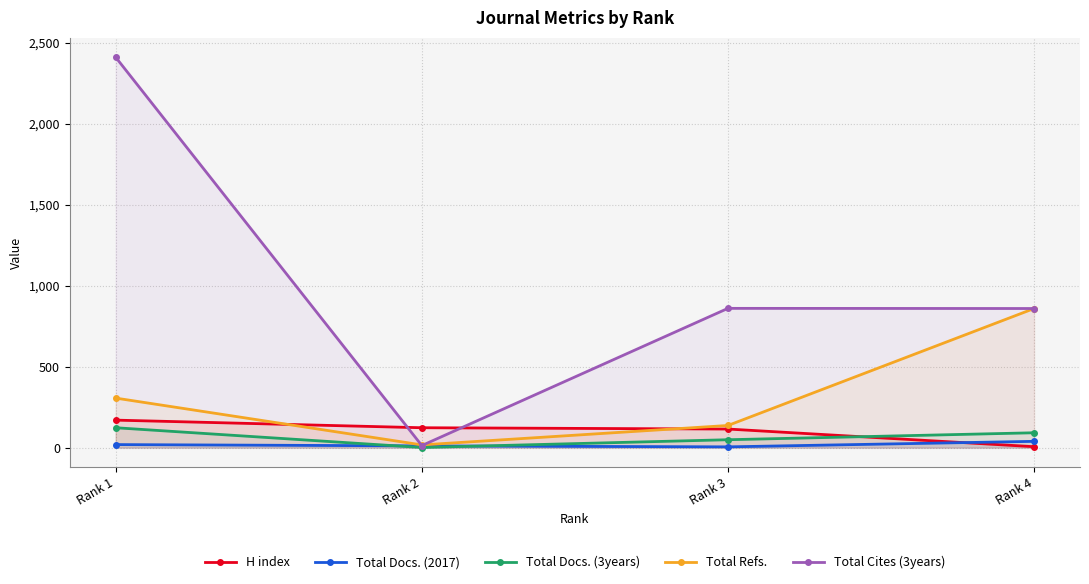

Reading left to right, what are all the values shown in this chart?

H index: 170	123	115	6
Total Docs. (2017): 19	11	5	39
Total Docs. (3years): 123	1	49	92
Total Refs.: 306	17	137	859
Total Cites (3years): 2410	13	860	859